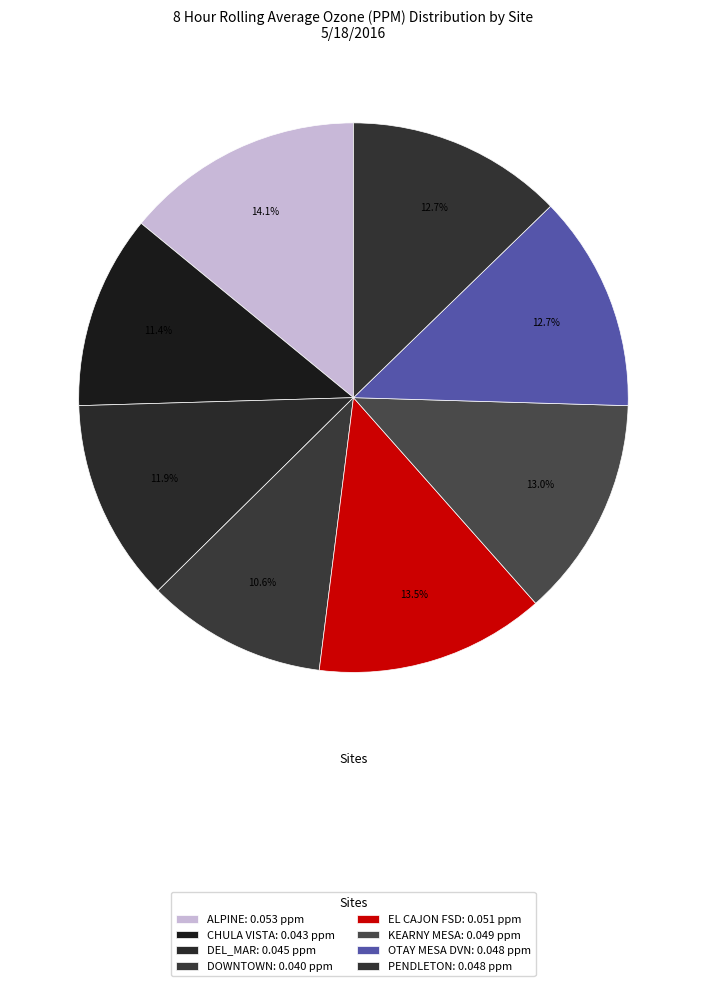

Does ALPINE represent more than half of the total?

No